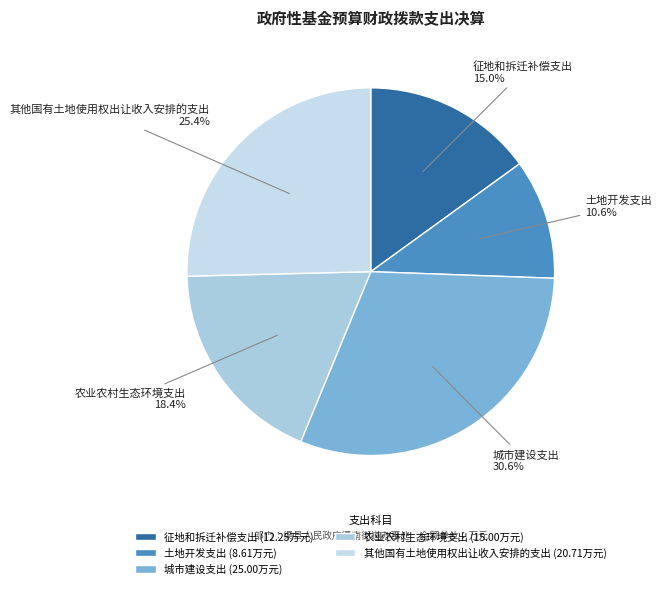

To the nearest percent, what percentage of the pie is 征地和拆迁补偿支出?

15%